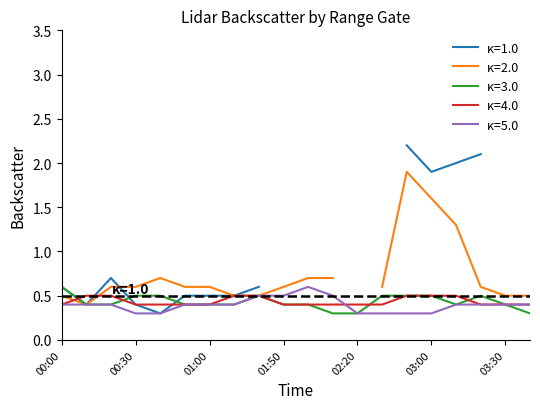

Does the chart display data point markers on the line(s)?

No